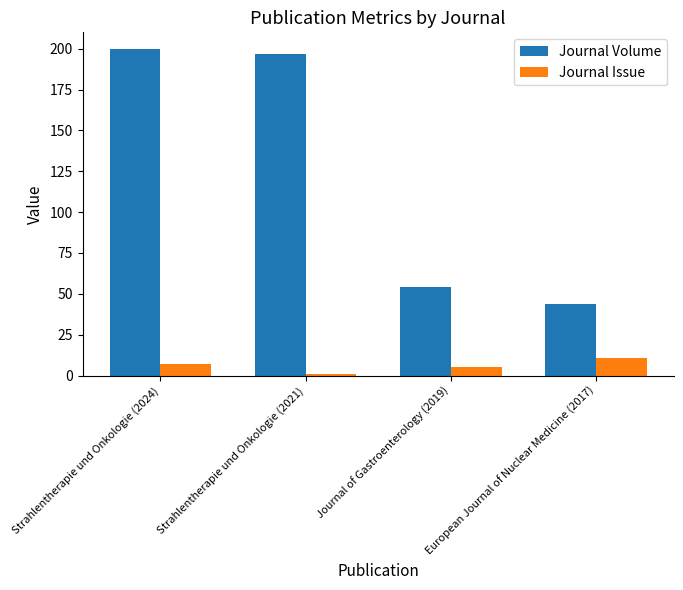

True or false: Journal Volume has a value of 19 at European Journal of Nuclear Medicine (2017).

False